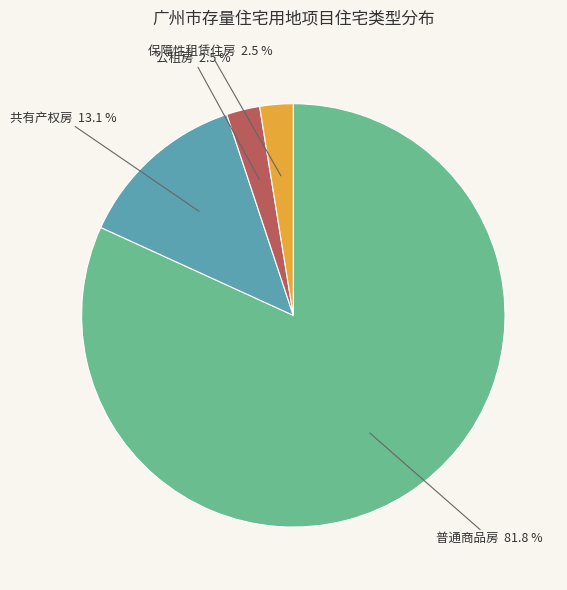

The 共有产权房 slice represents 18% of the pie. True or false?

False